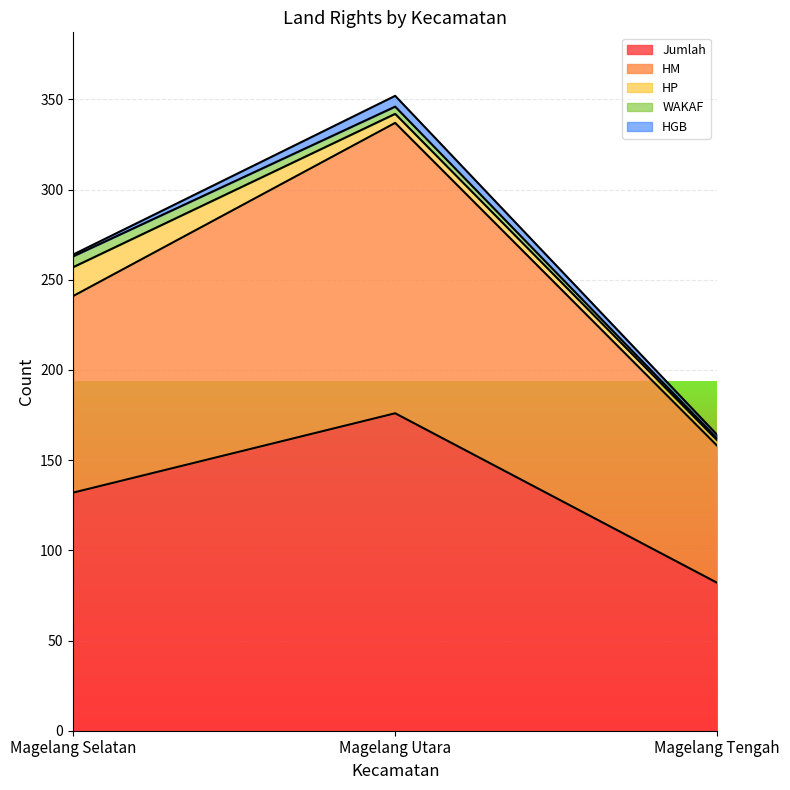

What is the value of the WAKAF point at the 2nd from the left?

4